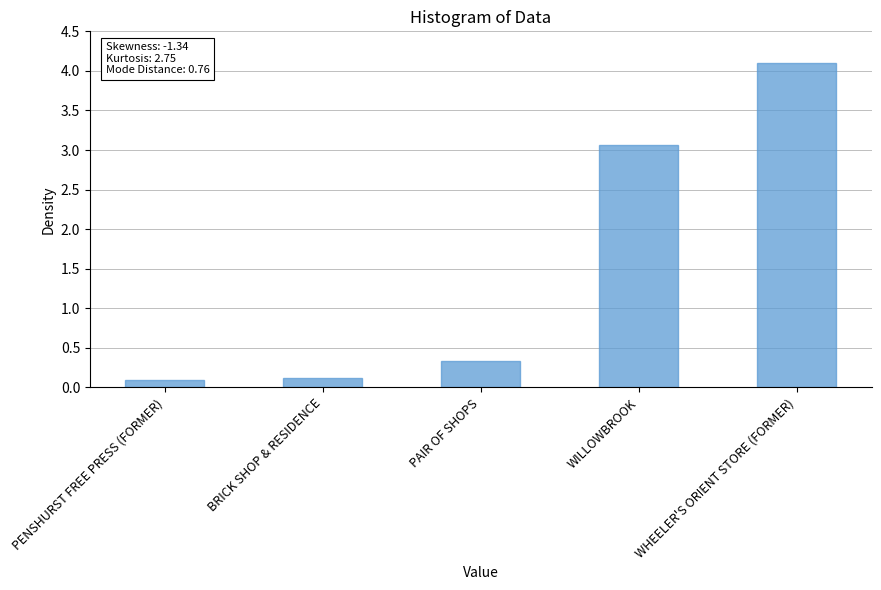

What is the sum of all values?

7.7